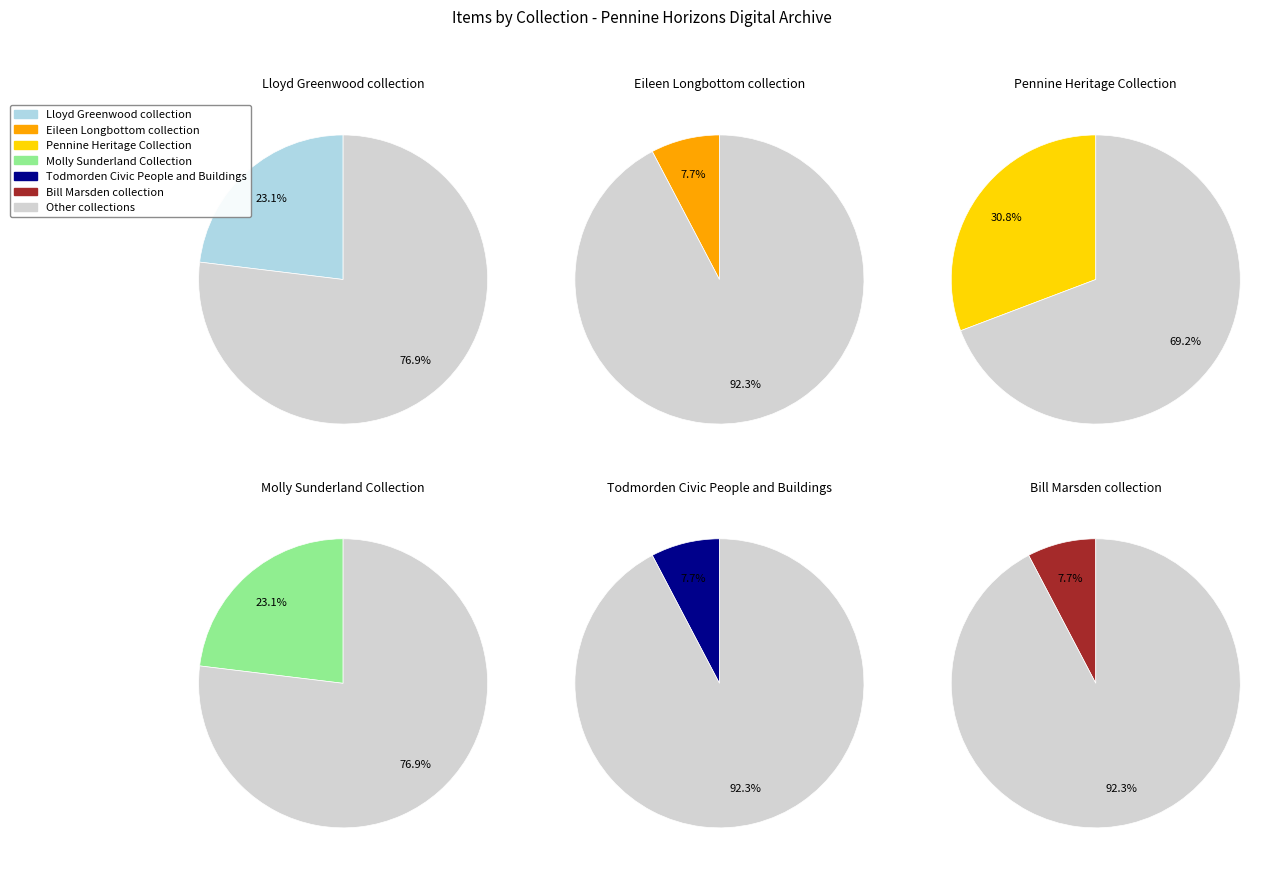

What is the ratio of the value at Lloyd Greenwood collection to the value at Bill Marsden collection?

3.0